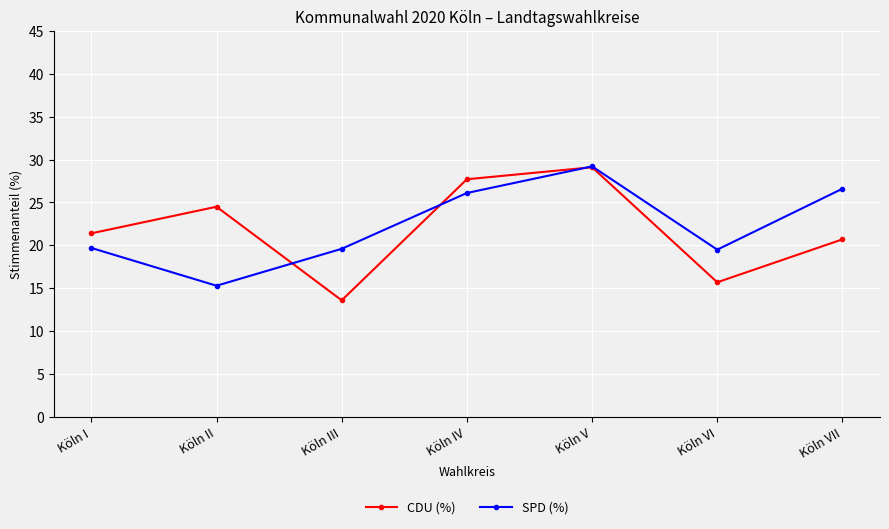

Rank the categories by CDU (%) value from highest to lowest.

Köln V, Köln IV, Köln II, Köln I, Köln VII, Köln VI, Köln III